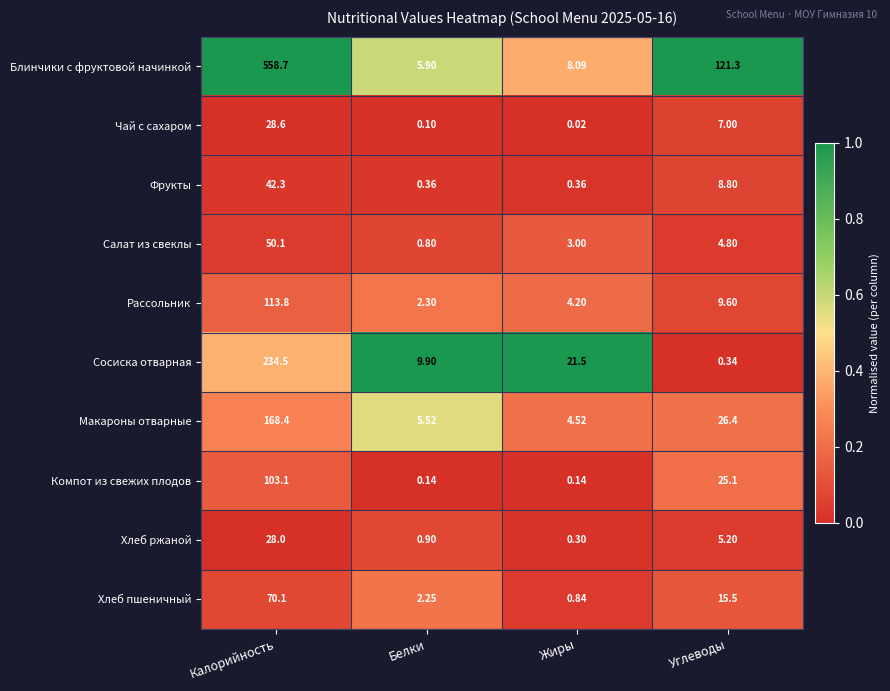

Which series has the largest range (max minus min)?

Блинчики с фруктовой начинкой